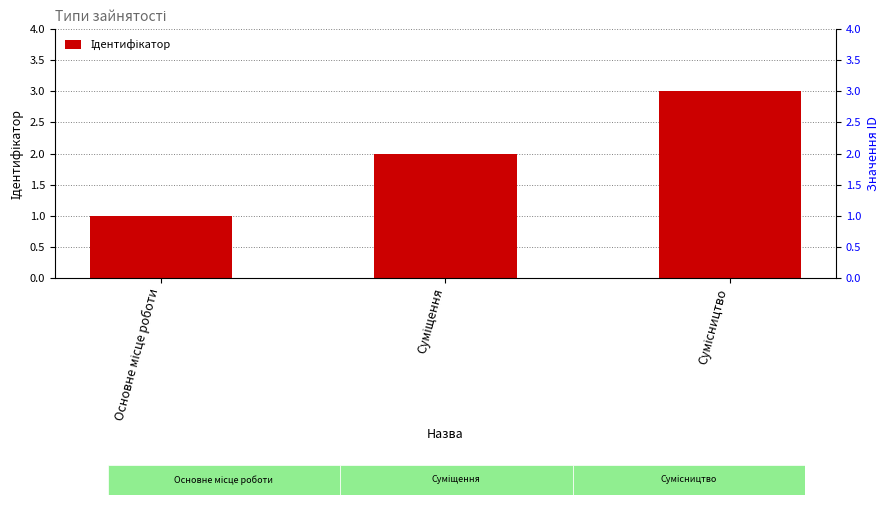

What is the sum of all values?

6